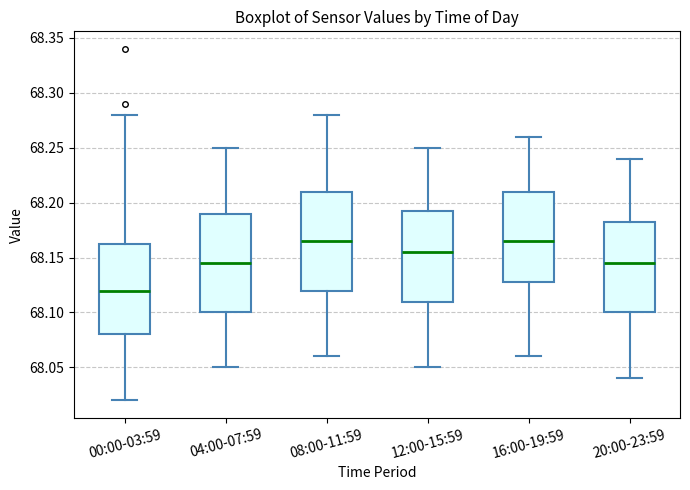

Which box has the lowest median line?

00:00-03:59